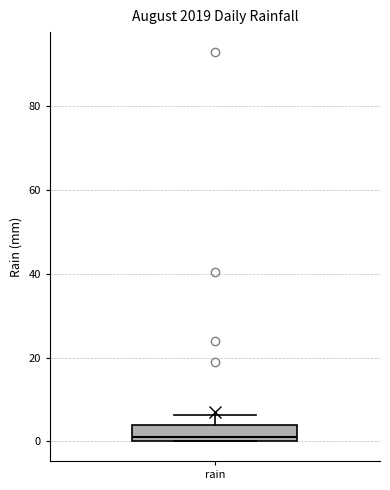

Transcribe this box plot: give where the median line is, the range the box spans, and where the two whiskers end, as read against the y-axis. The values are not printed on the chart, so give them approximately, as read against the axis.

median 2, box 0 to 4, whiskers 0 to 6